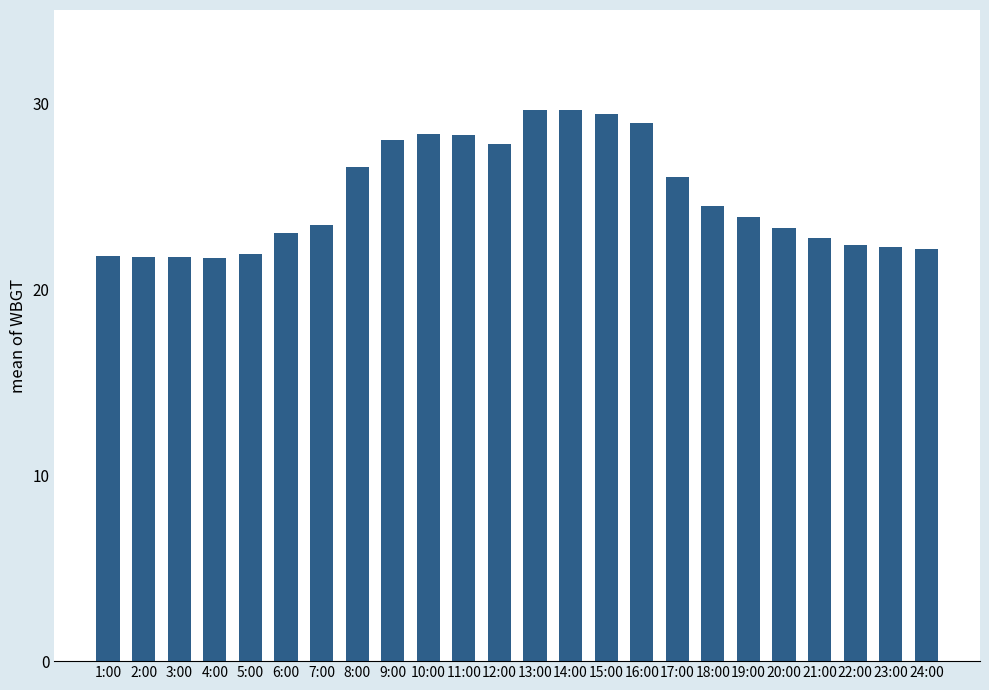

True or false: the data shows 14.7 at 4:00.

False